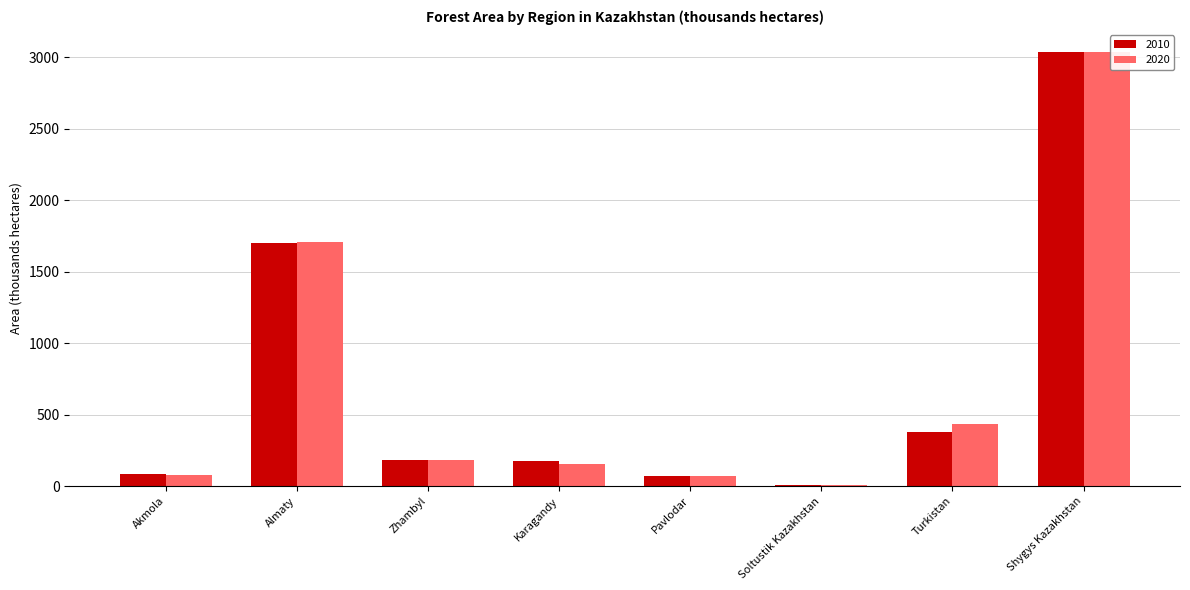

What is the approximate value of 2020 at Akmola?

74.5